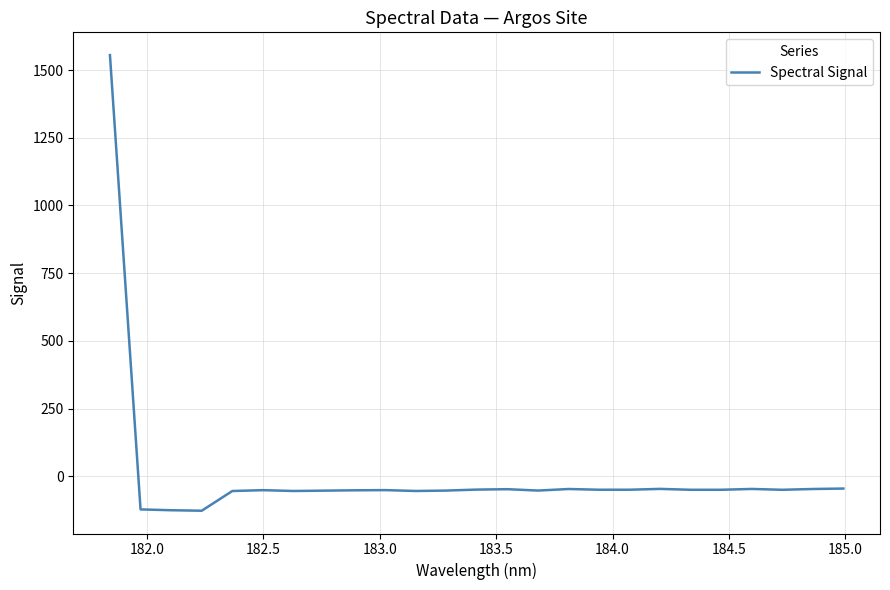

Count the number of categories in the chart.

25